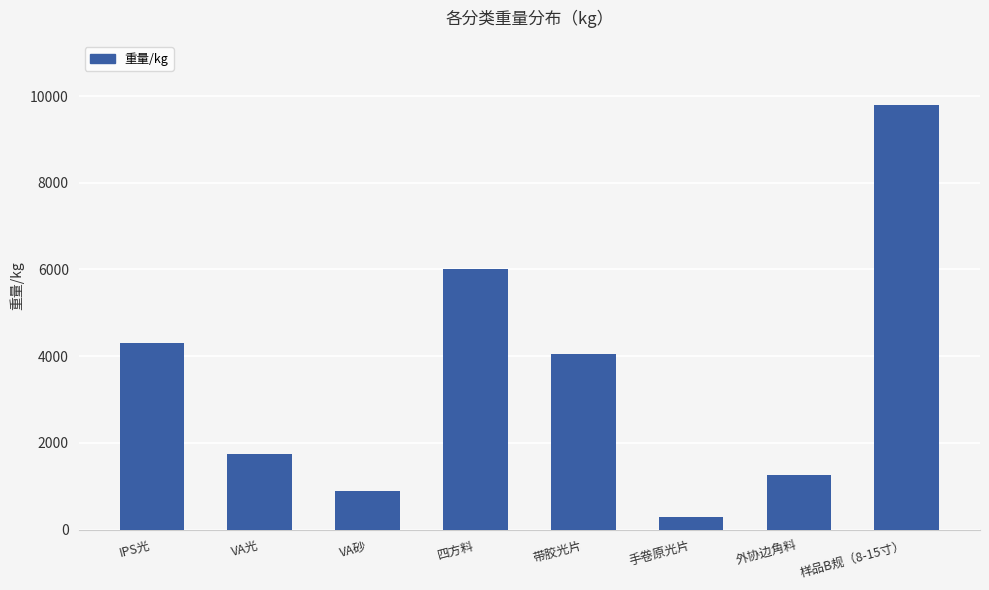

Reading right to left, what are all the values shown in this chart?

样品B规（8-15寸）=9800.0	外协边角料=1251.2	手卷原光片=280.0	带胶光片=4040.0	四方料=6000.0	VA砂=889.5	VA光=1732.5	IPS光=4295.0